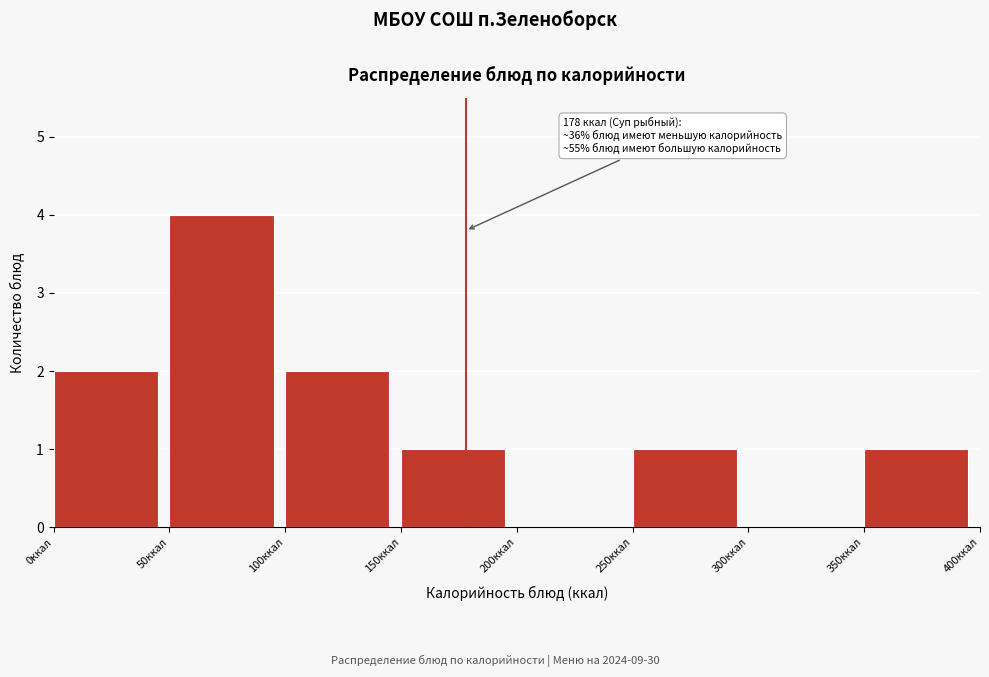

Reading left to right, extract all data points from this chart.

0ккал=2	50ккал=4	100ккал=2	150ккал=1	200ккал=0	250ккал=1	300ккал=0	350ккал=1